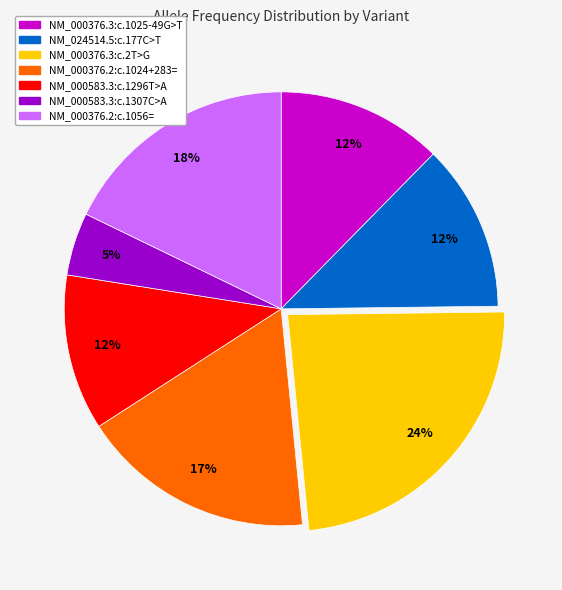

True or false: NM_024514.5:c.177C>T accounts for 12% of the total.

True